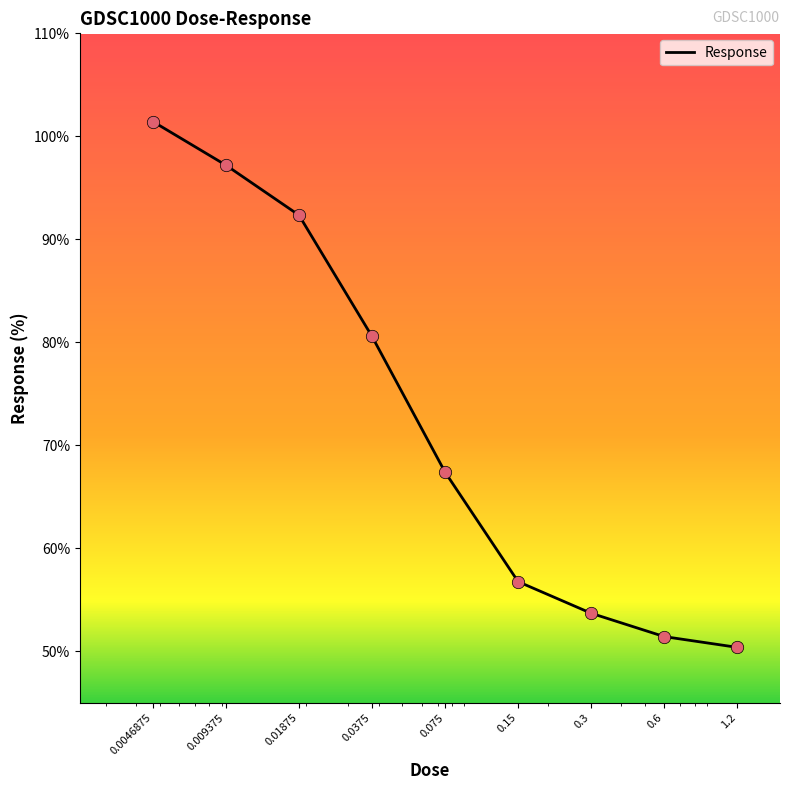

What is the difference between the maximum and minimum values?

51.1